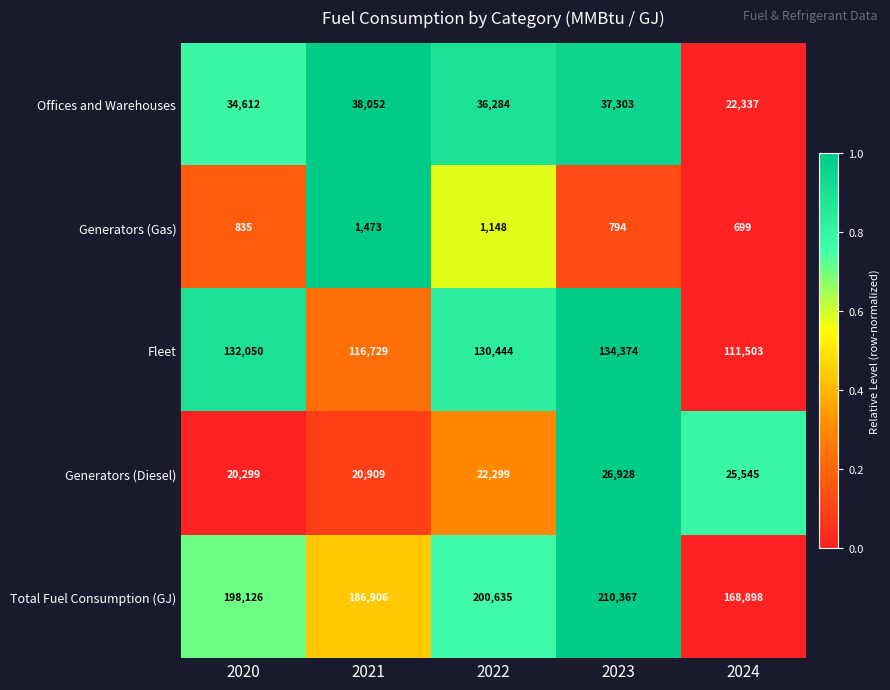

What is the difference between the maximum and minimum values in the Offices and Warehouses series?

15715